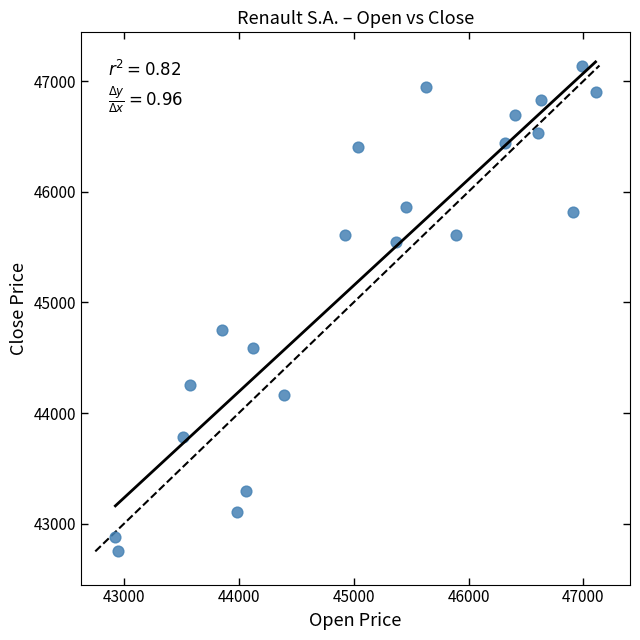

What Y value in the scatter plot is closest to 44945?

44754